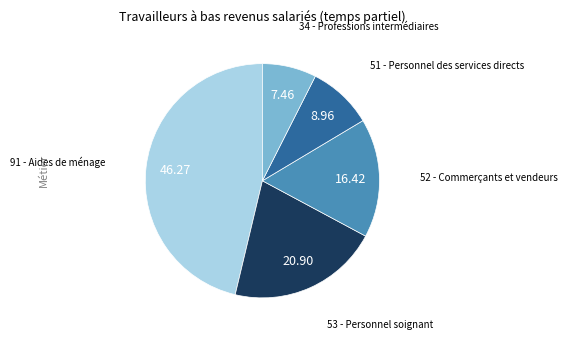

Is there a majority slice in this chart?

No